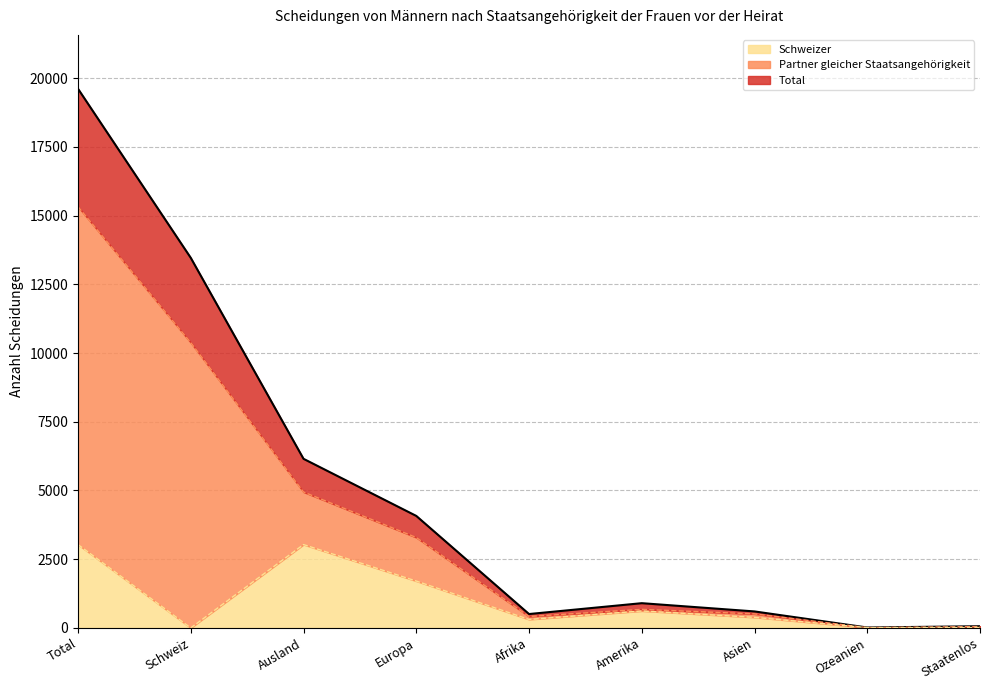

What is the average value of the Total series?

5042